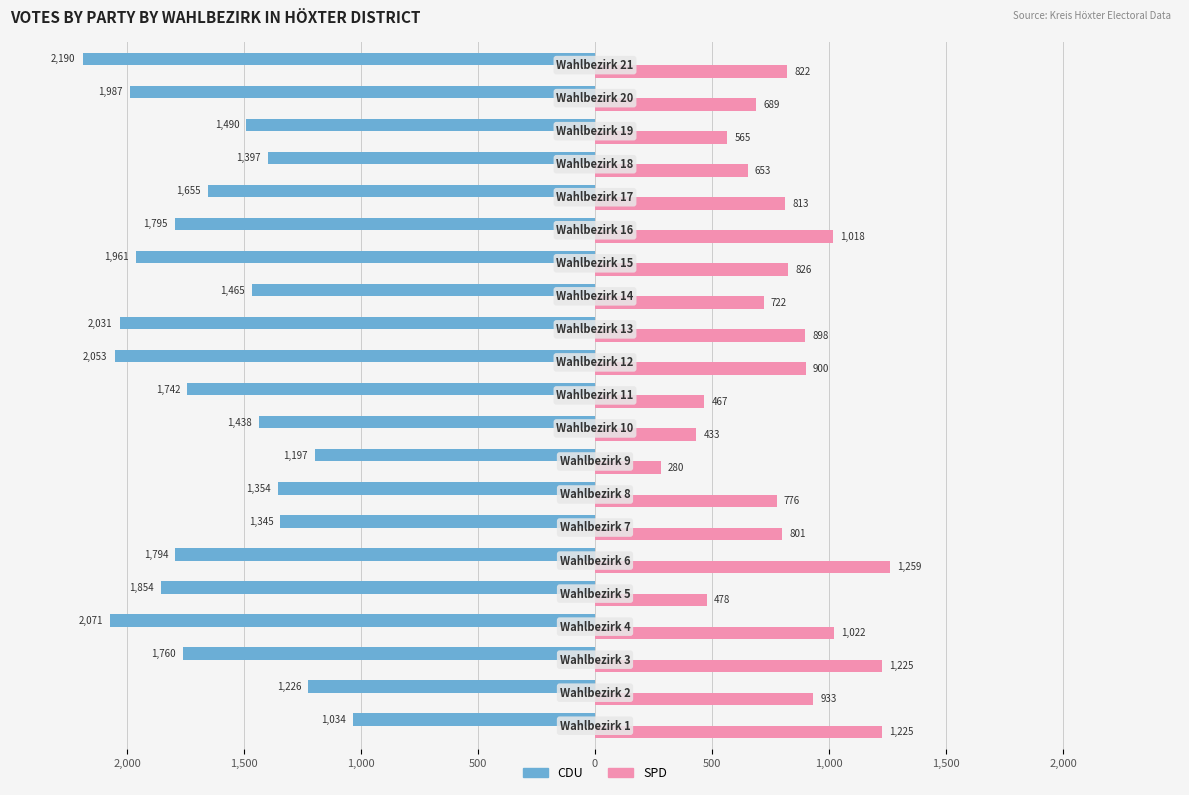

What are all the series names shown in the legend?

CDU, SPD